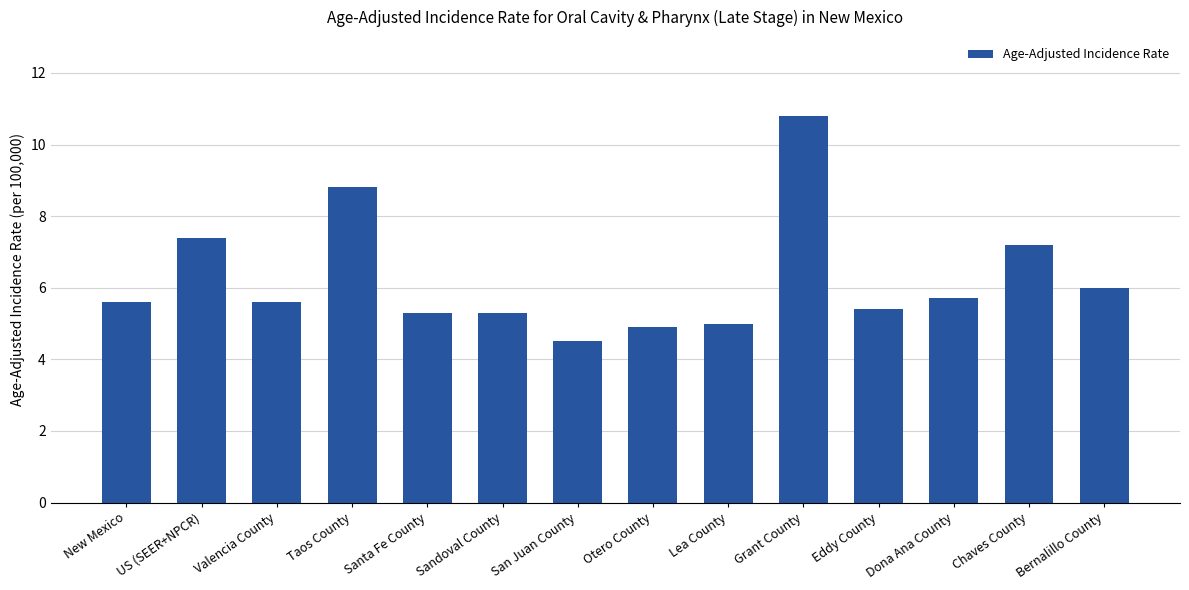

Between Grant County and Taos County, which is larger?

Grant County